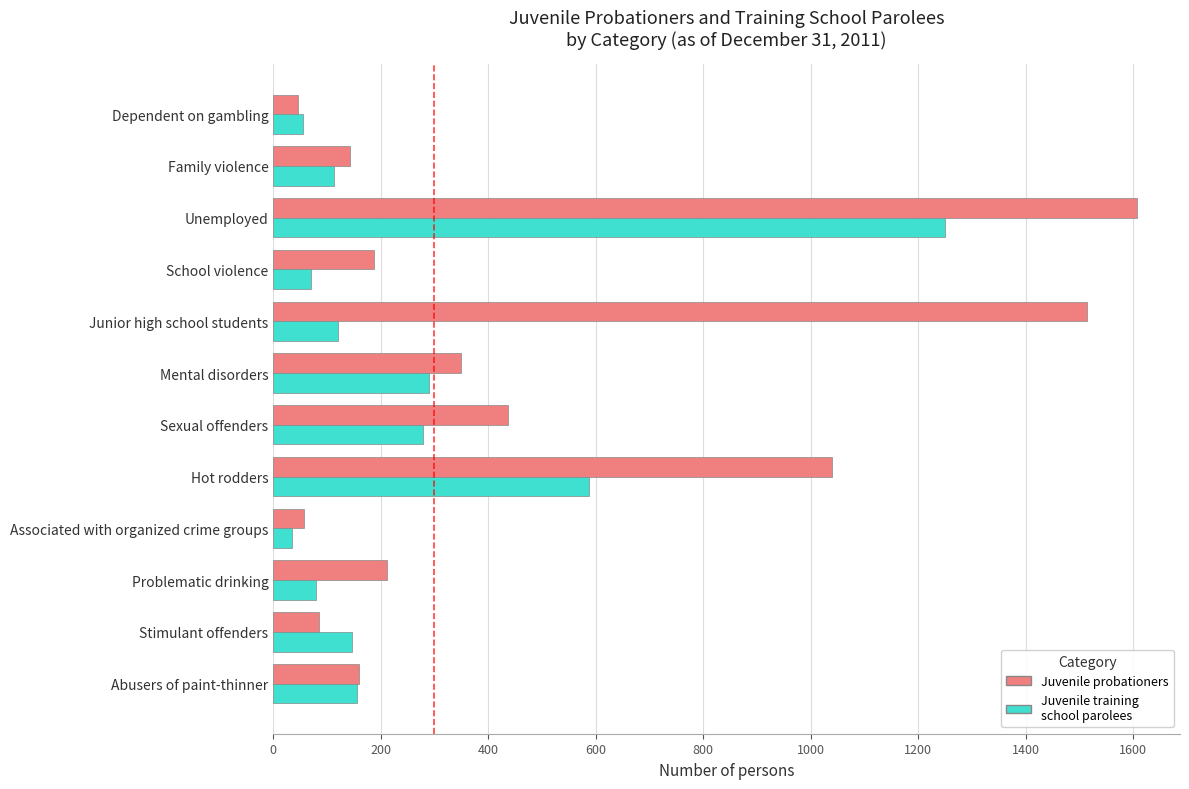

Where is Juvenile probationers nearest to the value 826?

Hot rodders